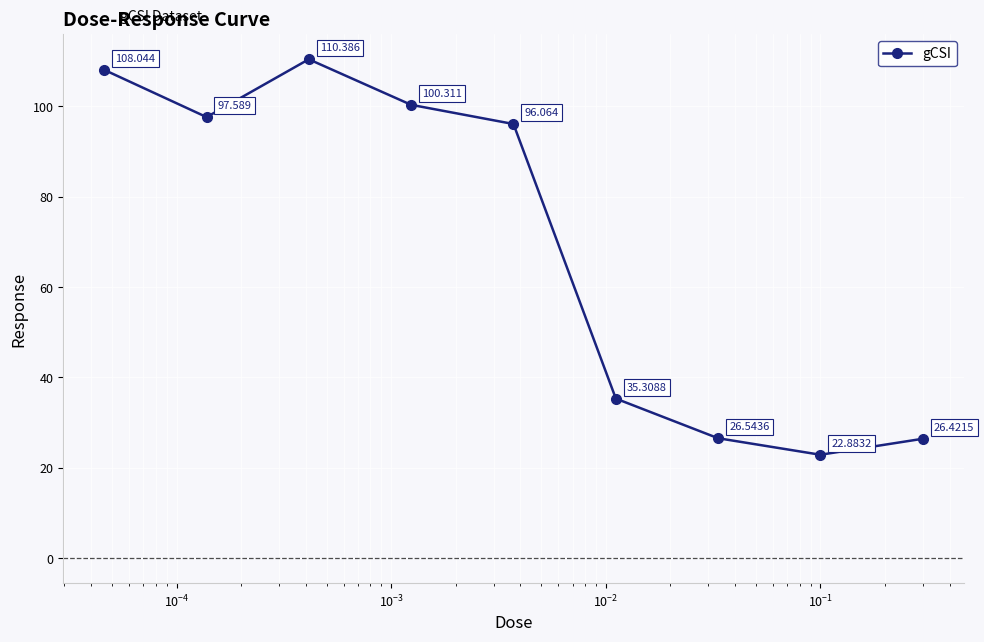

How many values exceed 96?

5